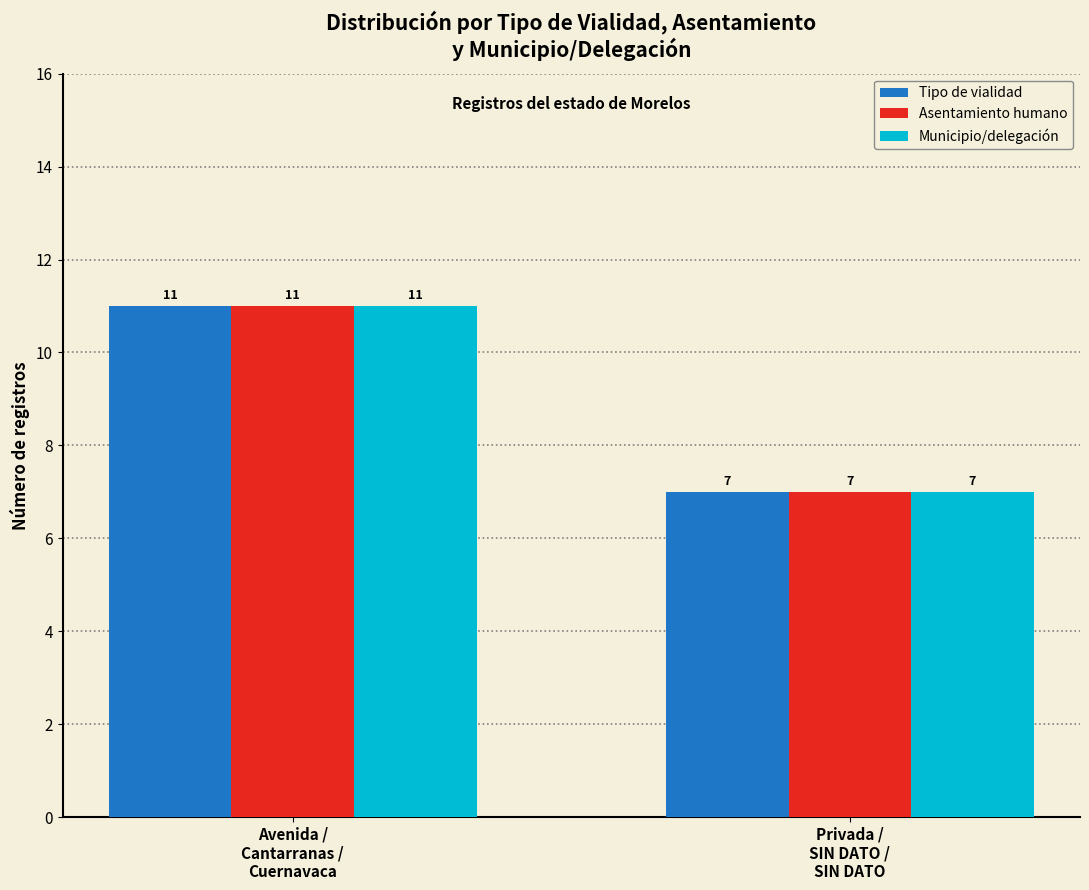

What is the value of the Municipio/delegación bar at the 2nd from the left?

7